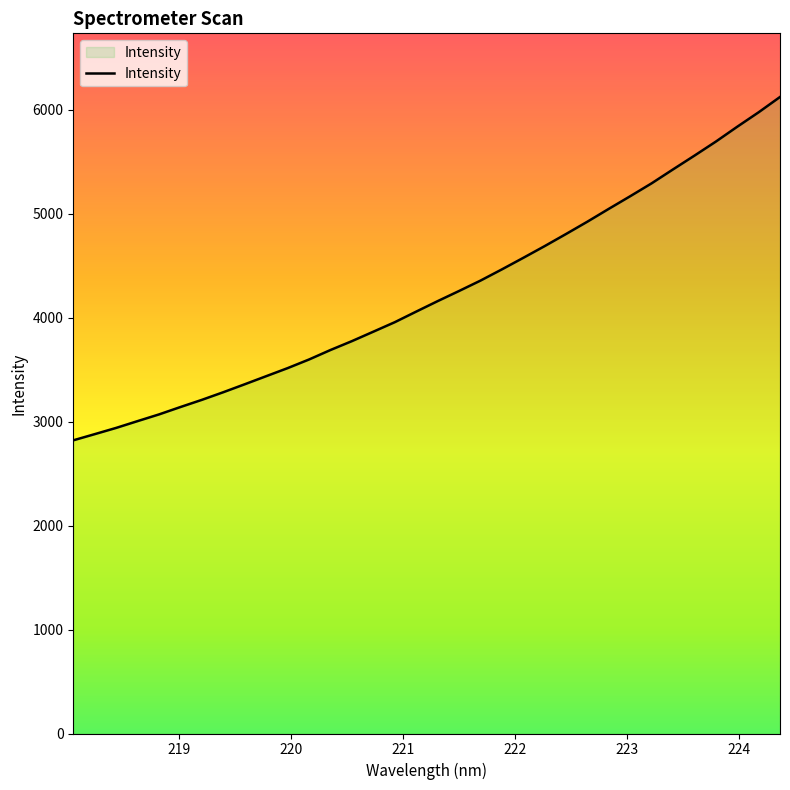

What is the greatest value displayed?

6121.5